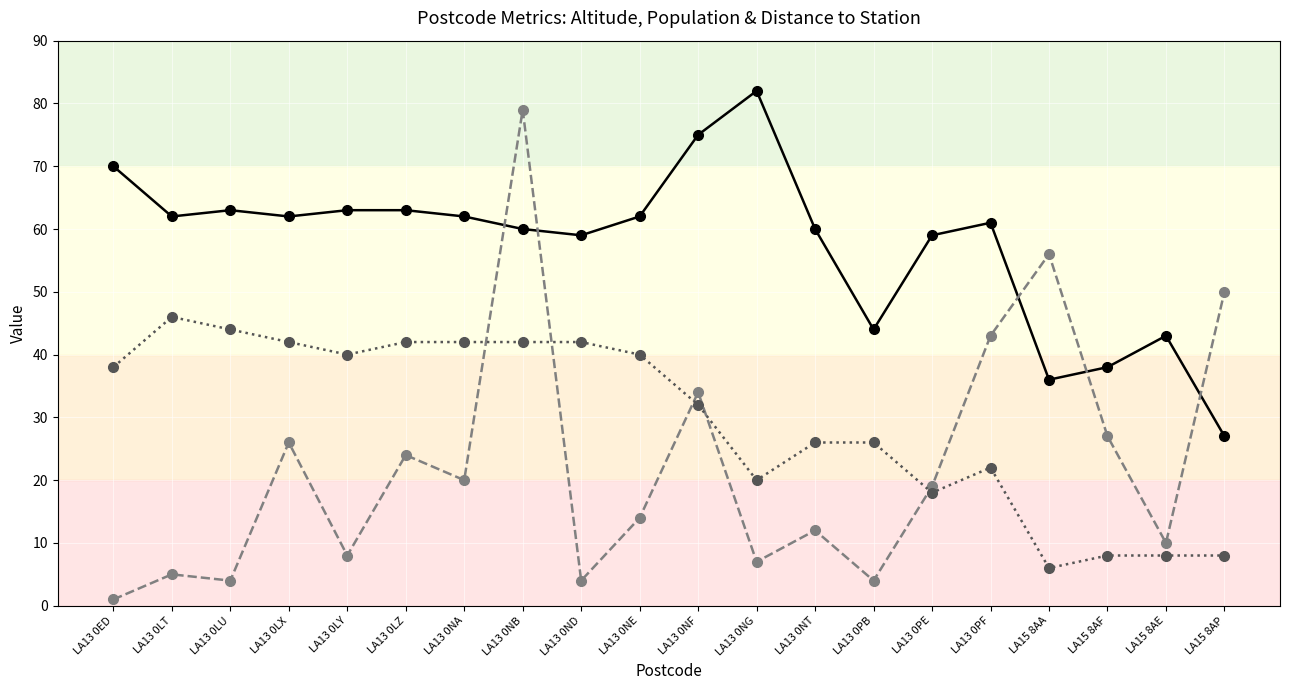

Is this an area chart (filled region under the line)?

No